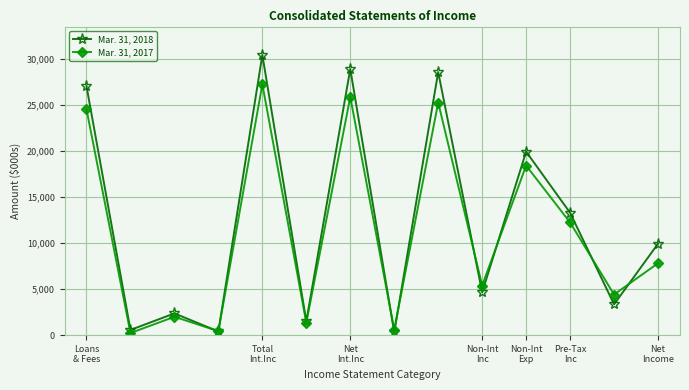

At how many categories does at least one series exceed 11837?

6